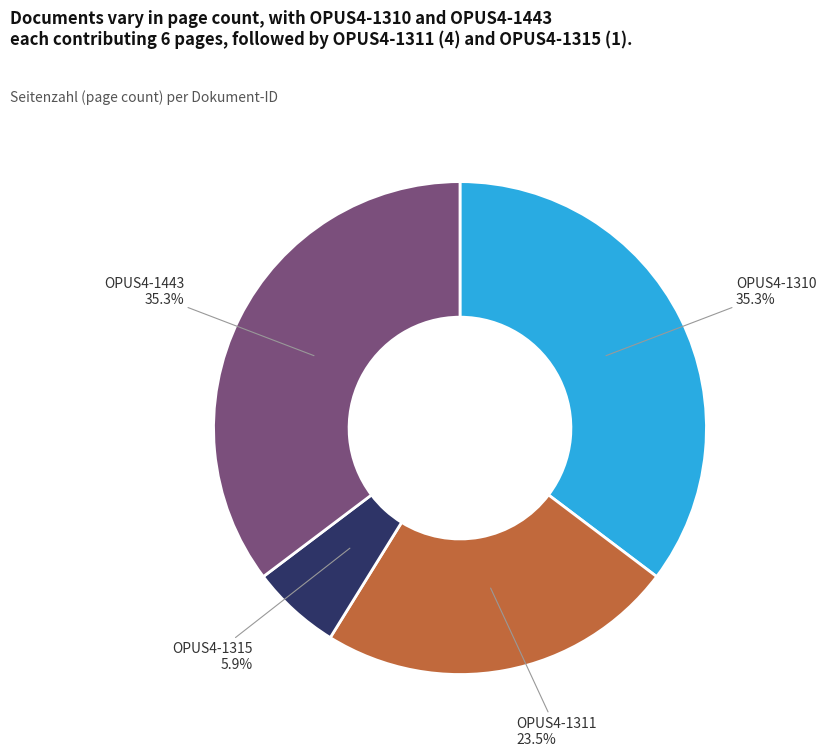

Count the number of slices in the pie.

4